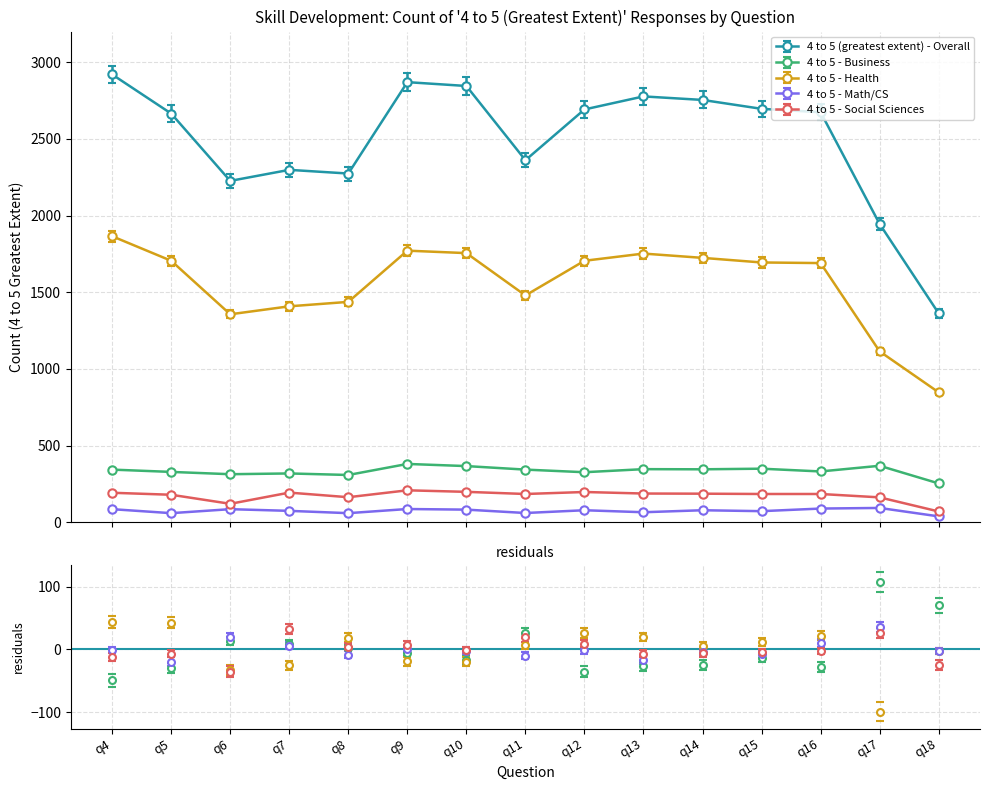

At q7, list the series in order from largest to smallest.

4 to 5 (greatest extent) - Overall, 4 to 5 - Health, 4 to 5 - Business, 4 to 5 - Social Sciences, 4 to 5 - Math/CS